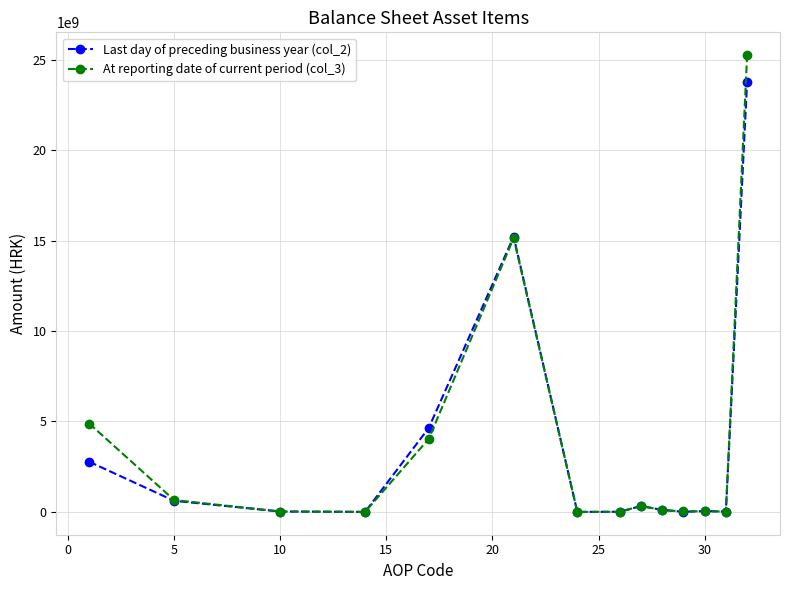

Rank the series by their maximum value, from highest to lowest.

At reporting date of current period (col_3), Last day of preceding business year (col_2)